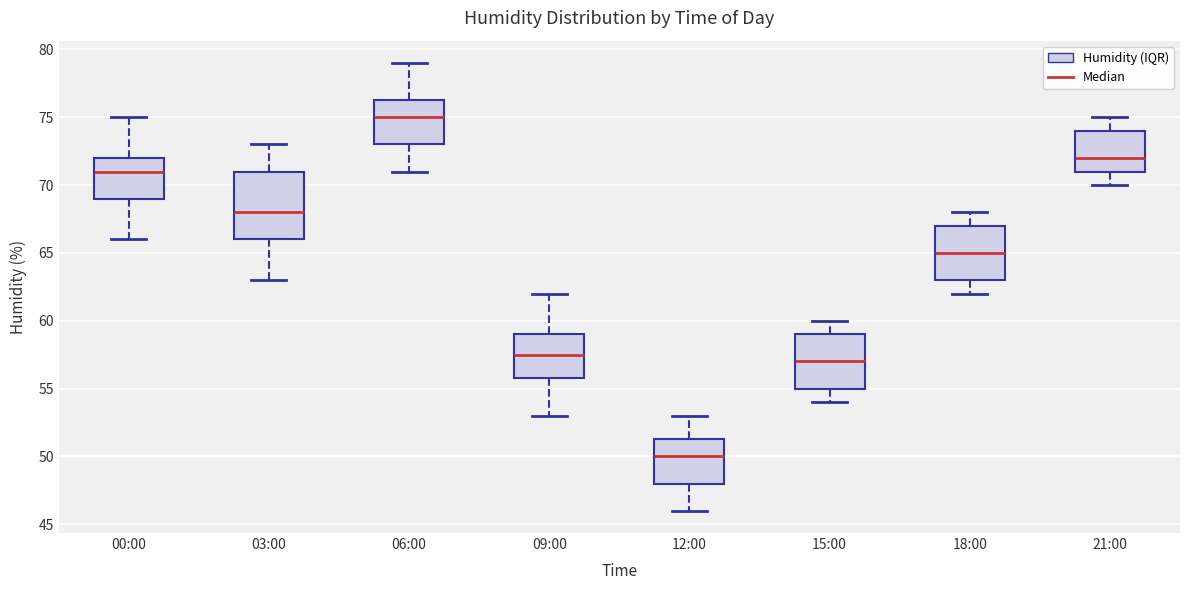

Where does the median line of the box for 03:00 sit on the y-axis? The values are not printed on the chart, so give them approximately, as read against the axis.

68.0